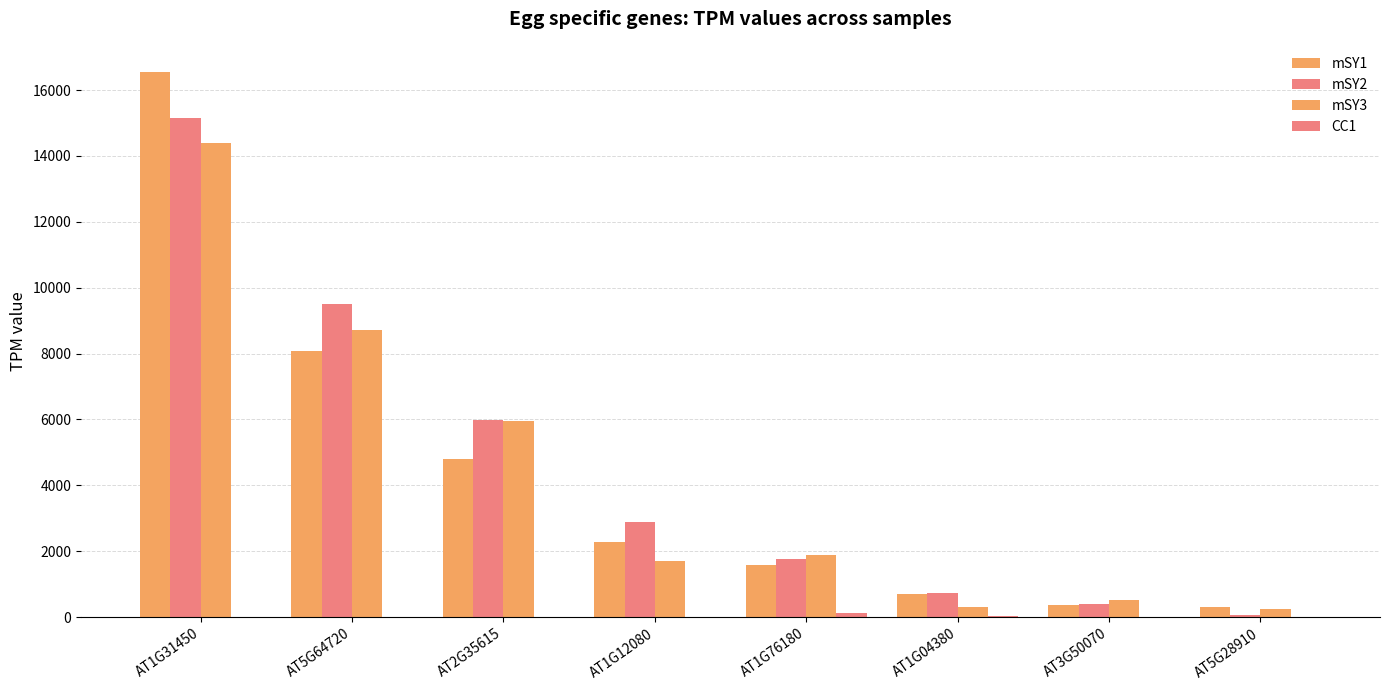

Are the bars grouped side by side (vs. stacked)?

Yes